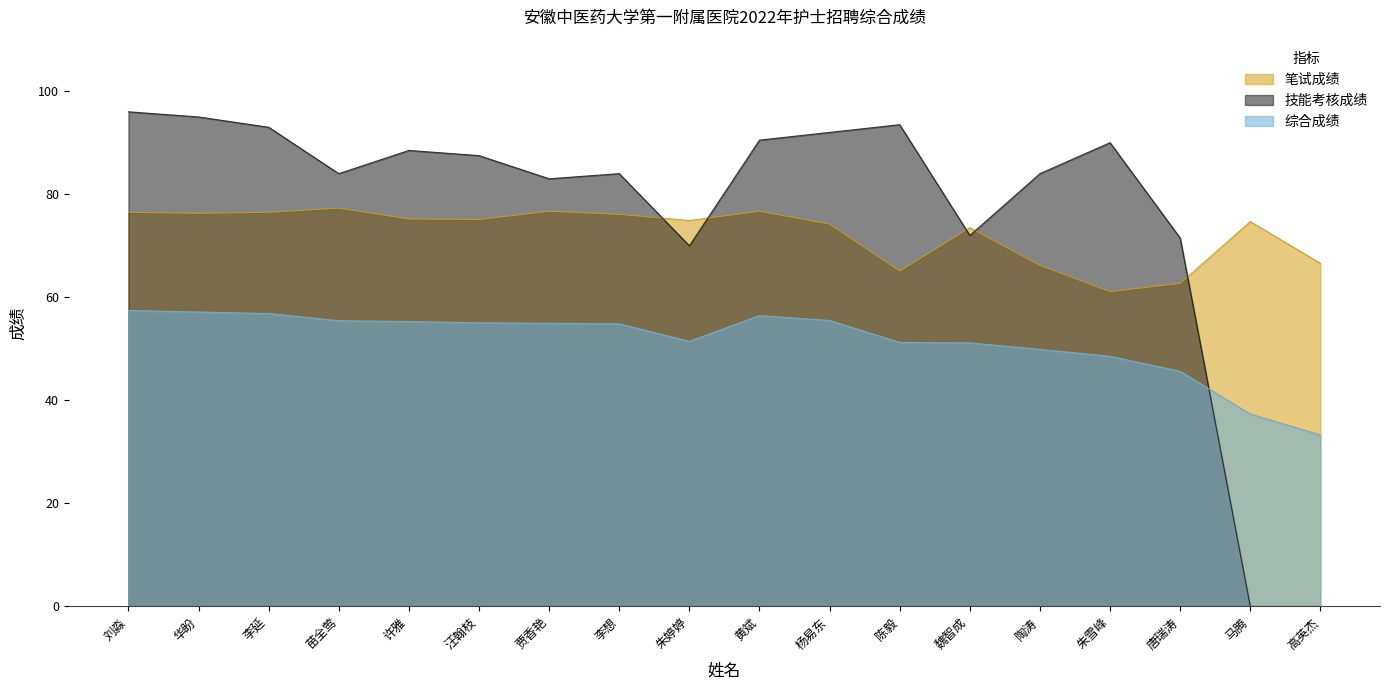

What is the average value of the 笔试成绩 series?

72.5